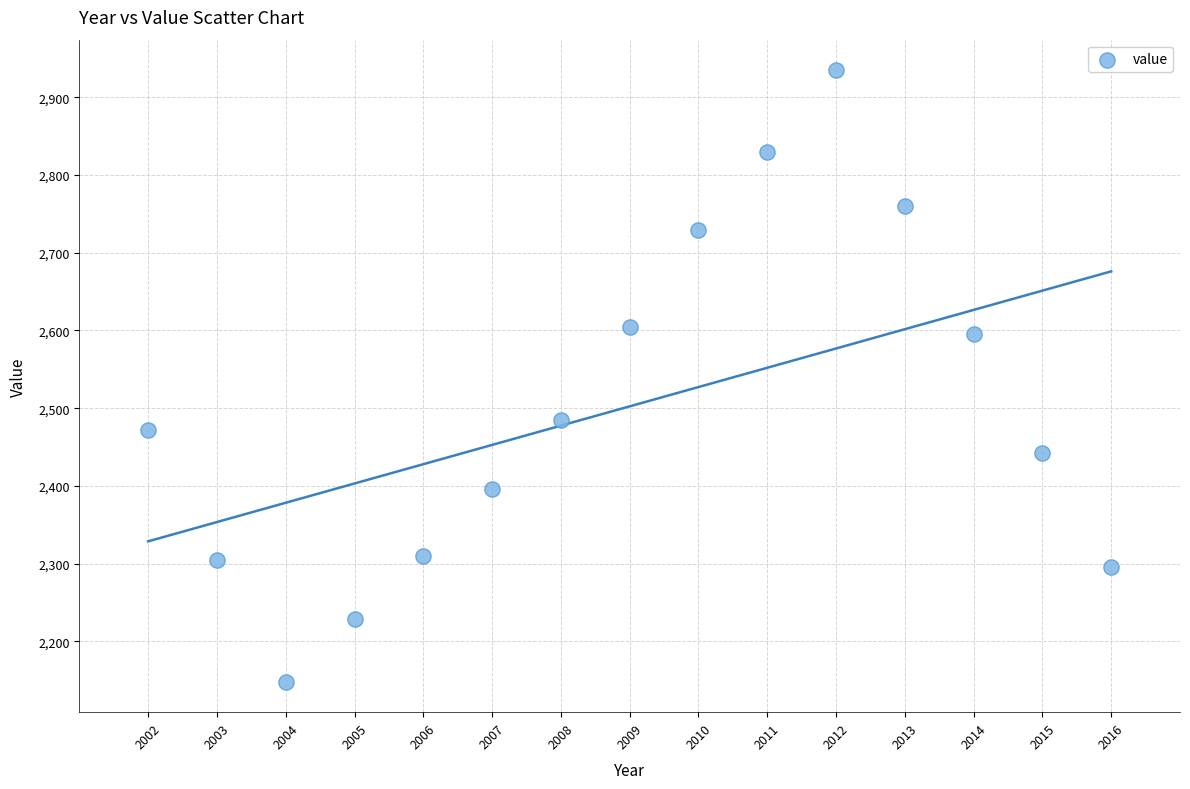

What is the range of Y values (max minus min)?

787